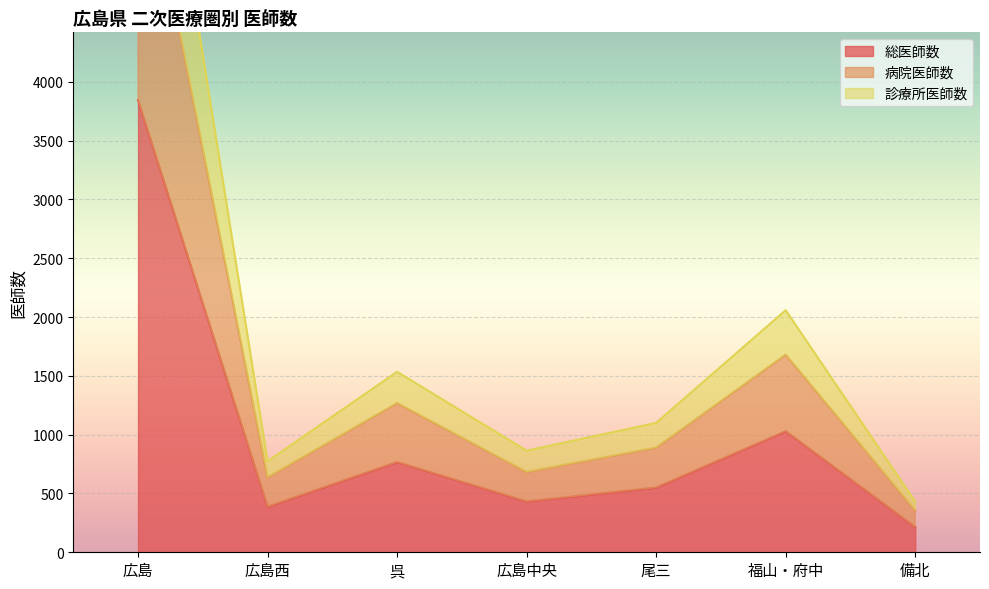

What is the sum of all 病院医師数 values?

11734